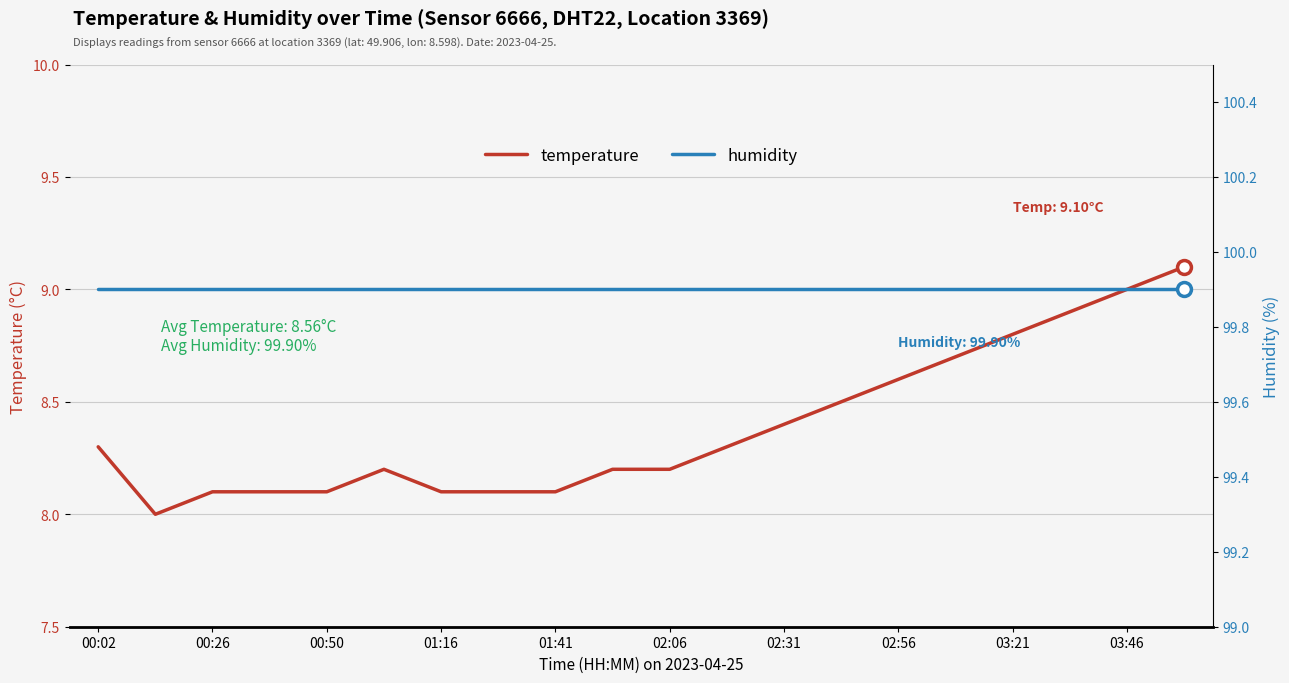

At how many categories does at least one series exceed 30?

20